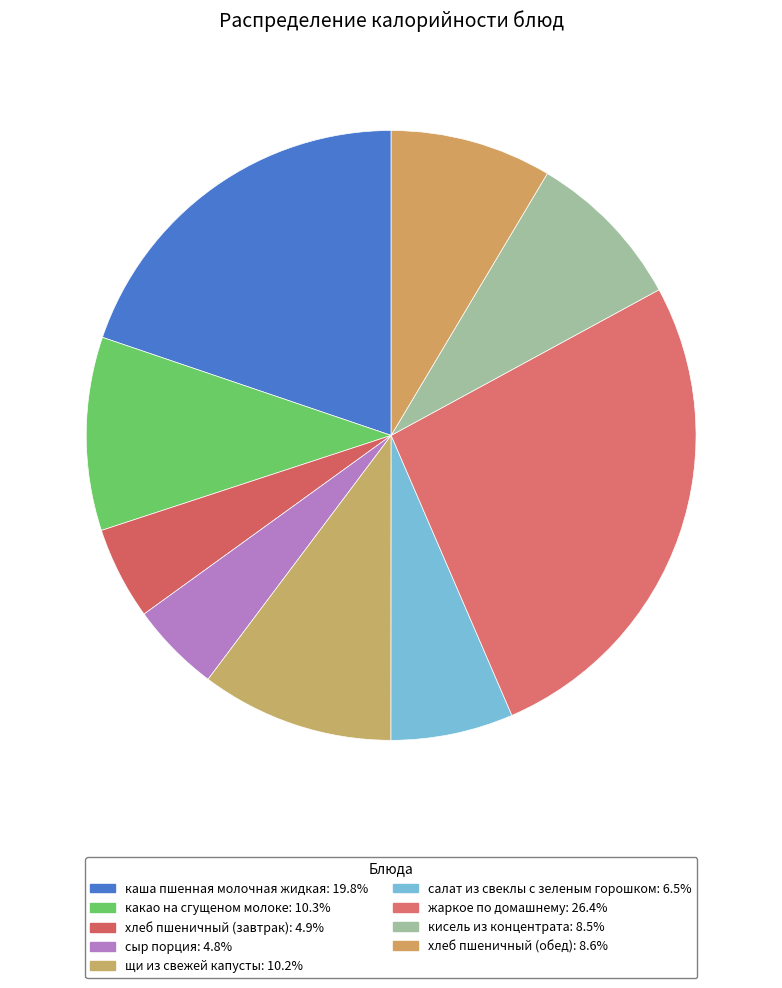

To the nearest percent, what portion does сыр порция represent?

5%